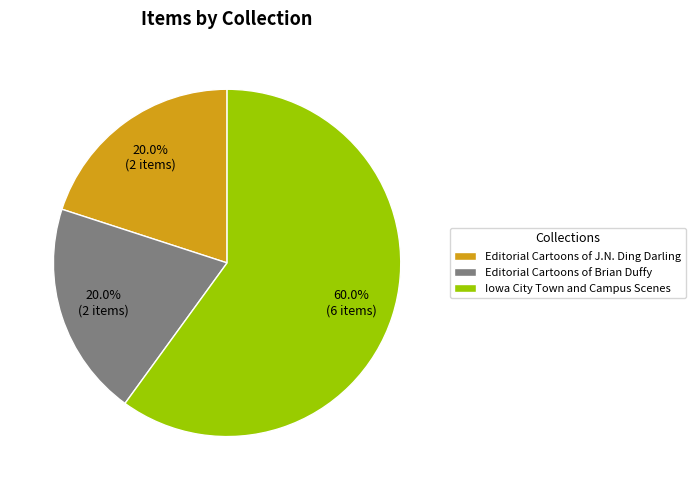

How many segments does this pie chart have?

3